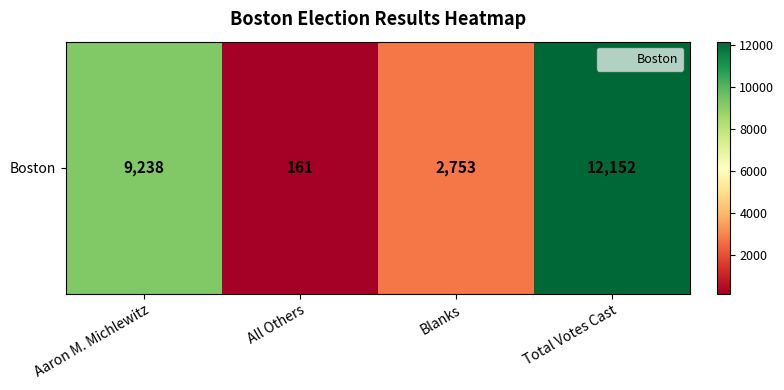

List the labels in order of value, largest first.

Total Votes Cast, Aaron M. Michlewitz, Blanks, All Others